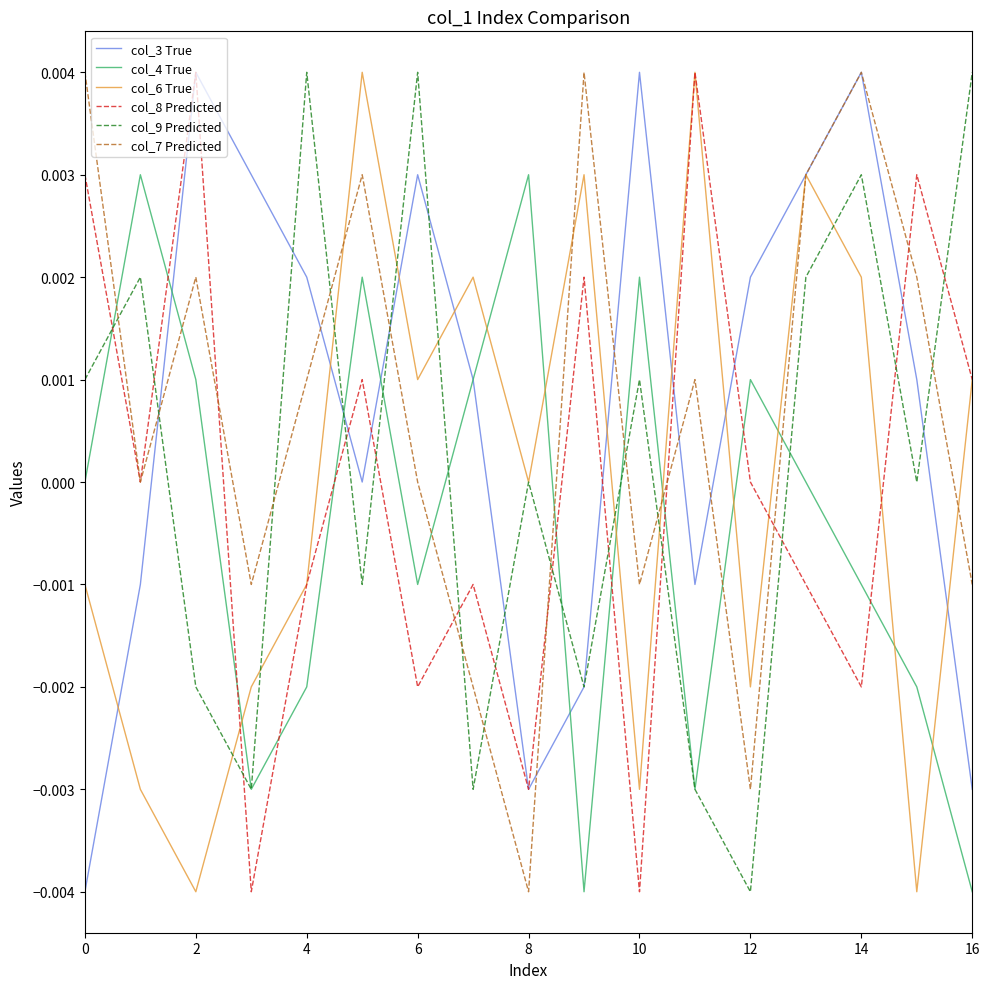

True or false: col_8 Predicted and col_4 True cross at least once.

True